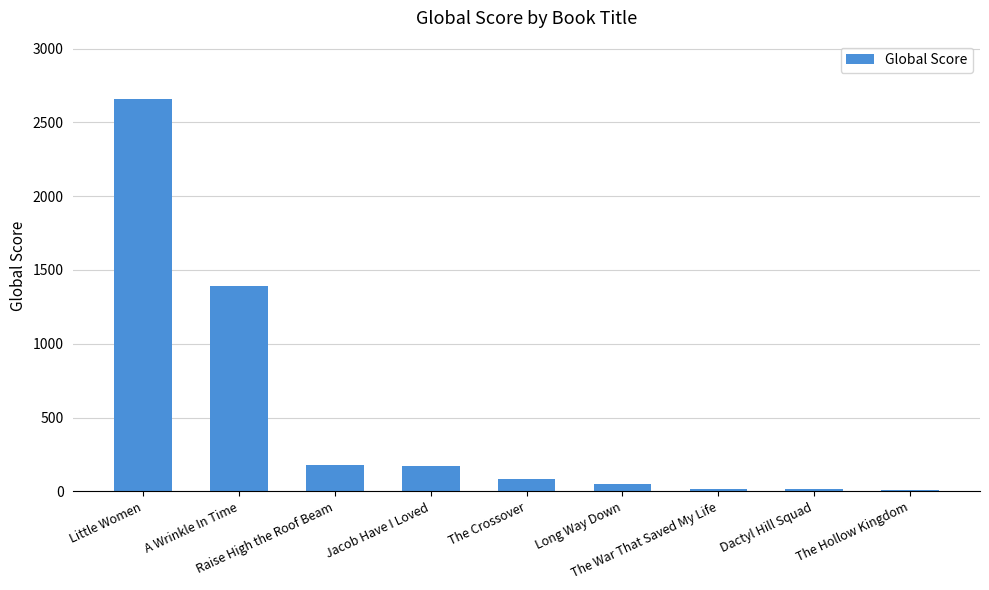

What is the sum of the values at Raise High the Roof Beam and Little Women?

2837